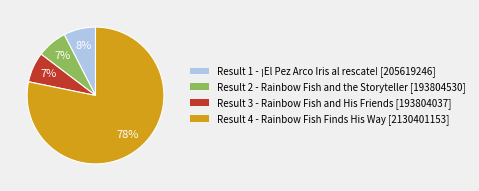

Is there a majority slice in this chart?

Yes